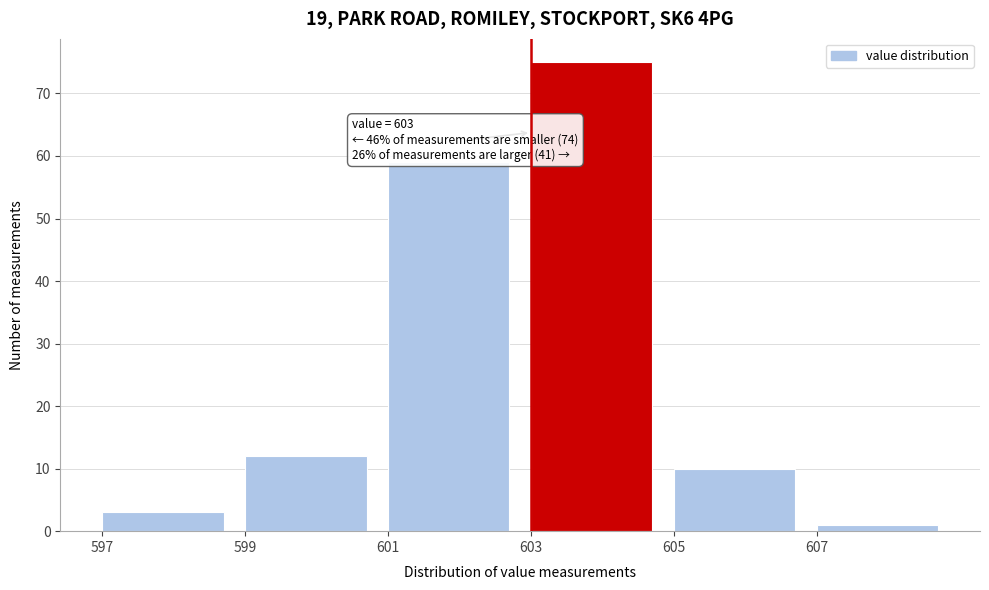

Over which range of the x-axis is the bar tallest?

603 to 605